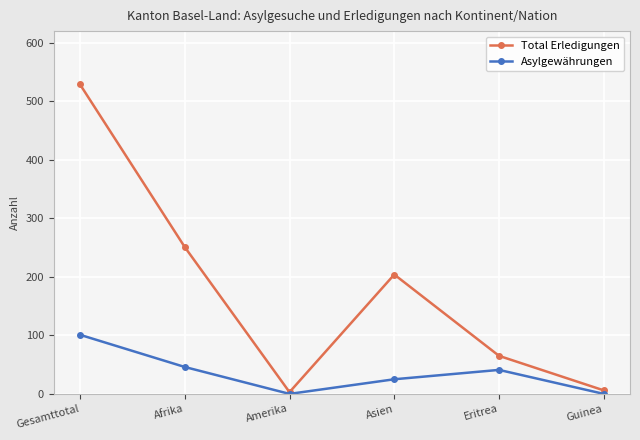

The Asylgewährungen series shows 41 at Eritrea. True or false?

True